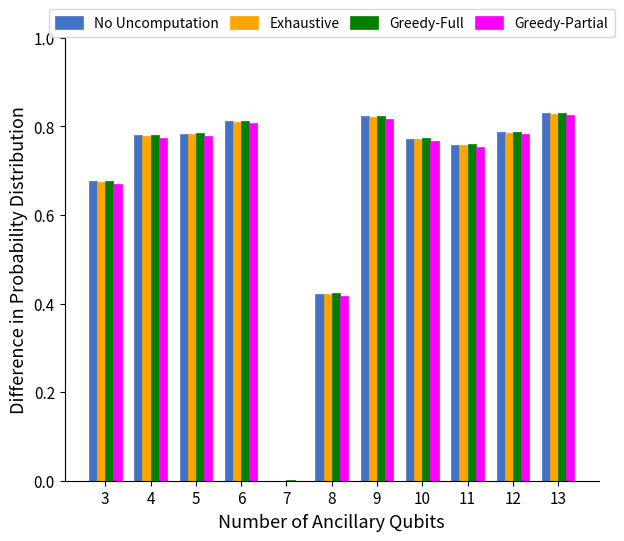

What is the sum of all No Uncomputation values?

7.4